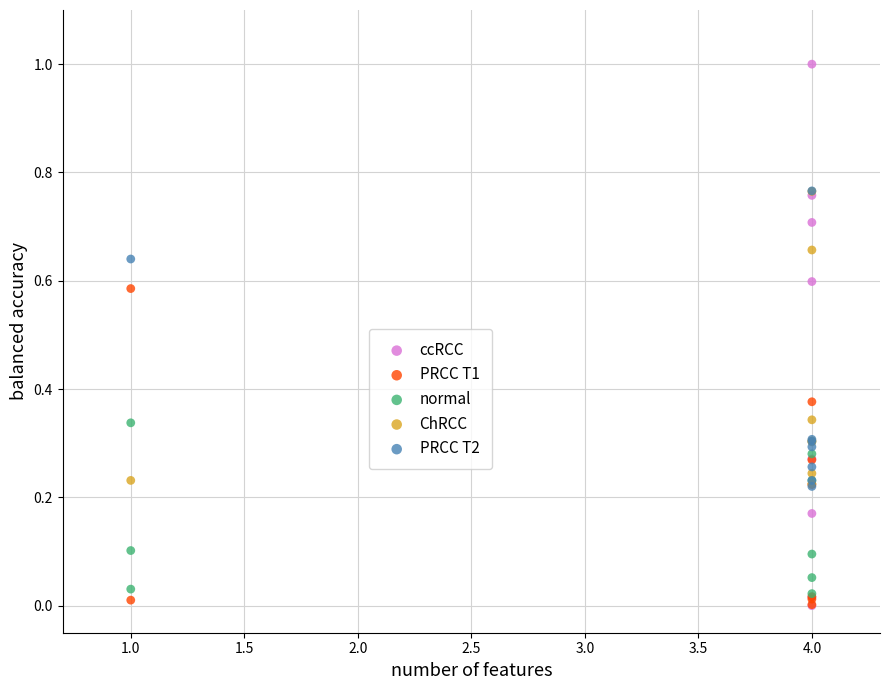

Which series contains the highest Y value?

ccRCC